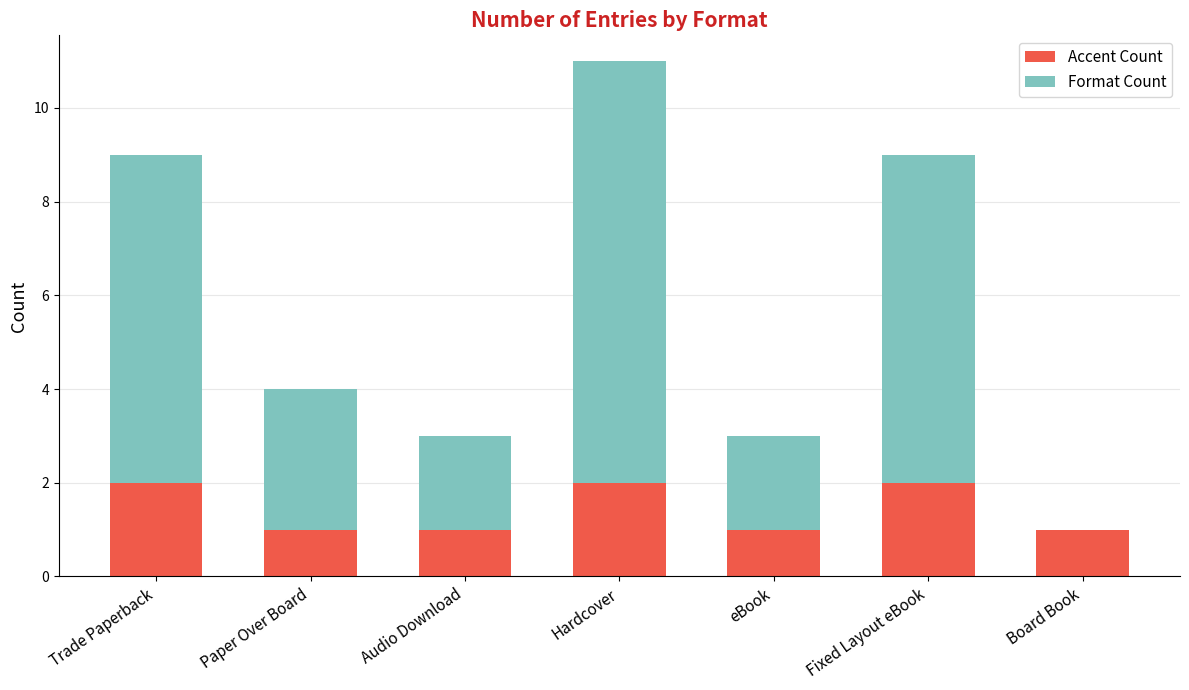

At which category is the sum across all series the highest?

Hardcover